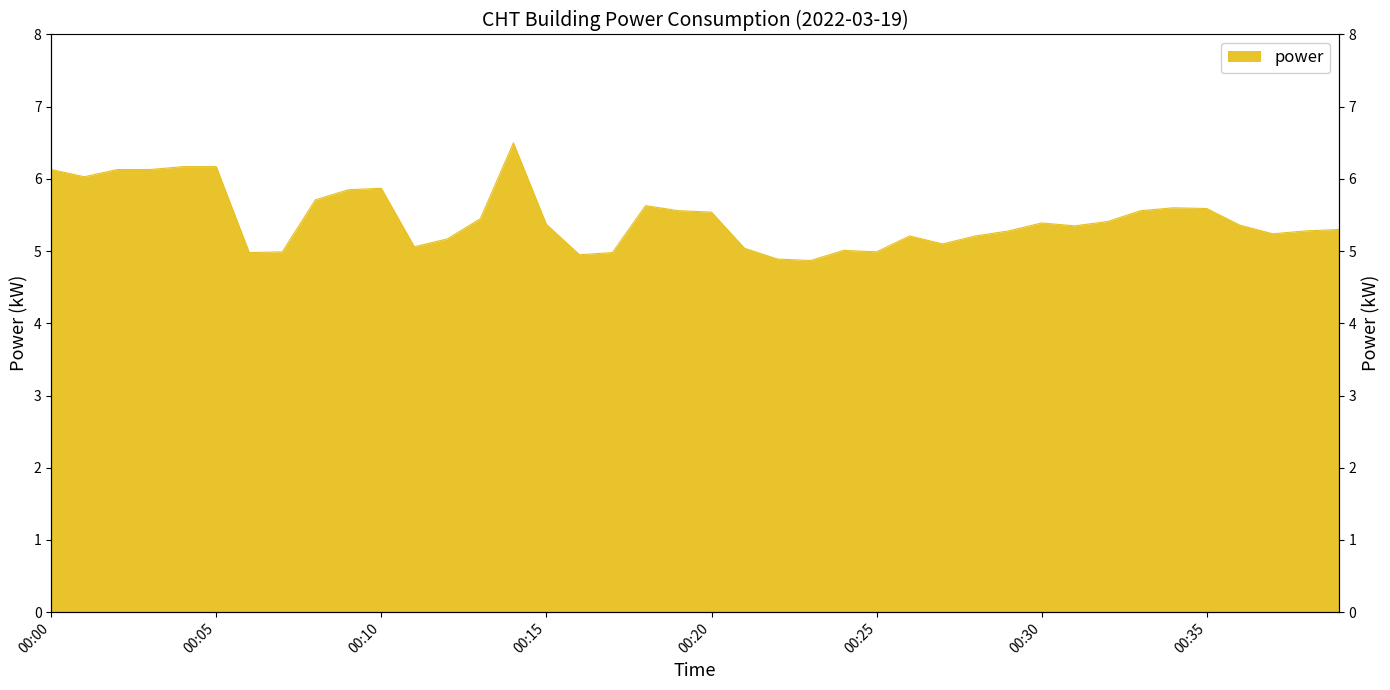

List the labels in order of value, largest first.

00:14, 00:04, 00:05, 00:00, 00:02, 00:03, 00:01, 00:10, 00:09, 00:08, 00:18, 00:34, 00:35, 00:19, 00:33, 00:20, 00:13, 00:32, 00:30, 00:15, 00:36, 00:31, 00:39, 00:29, 00:38, 00:37, 00:26, 00:28, 00:12, 00:27, 00:11, 00:21, 00:24, 00:07, 00:25, 00:06, 00:17, 00:16, 00:22, 00:23